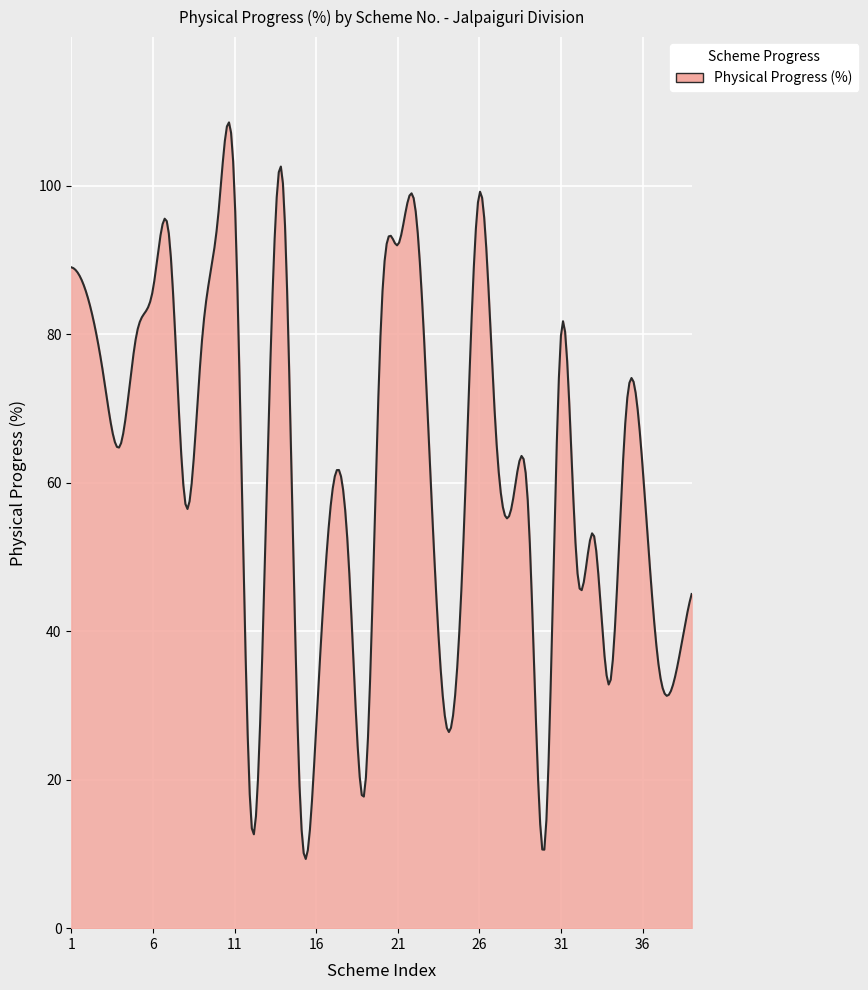

What is the smallest value displayed?

9.3